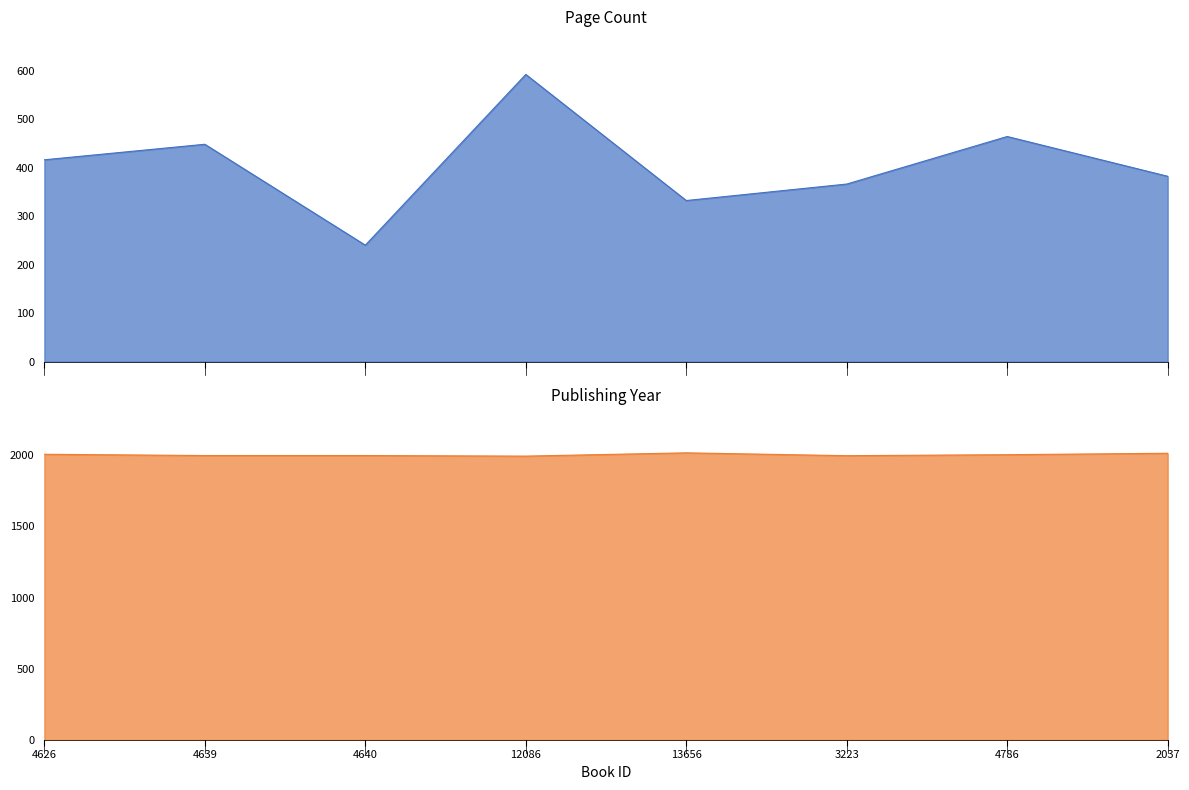

How many interior local peaks does the publishingYear series have?

1